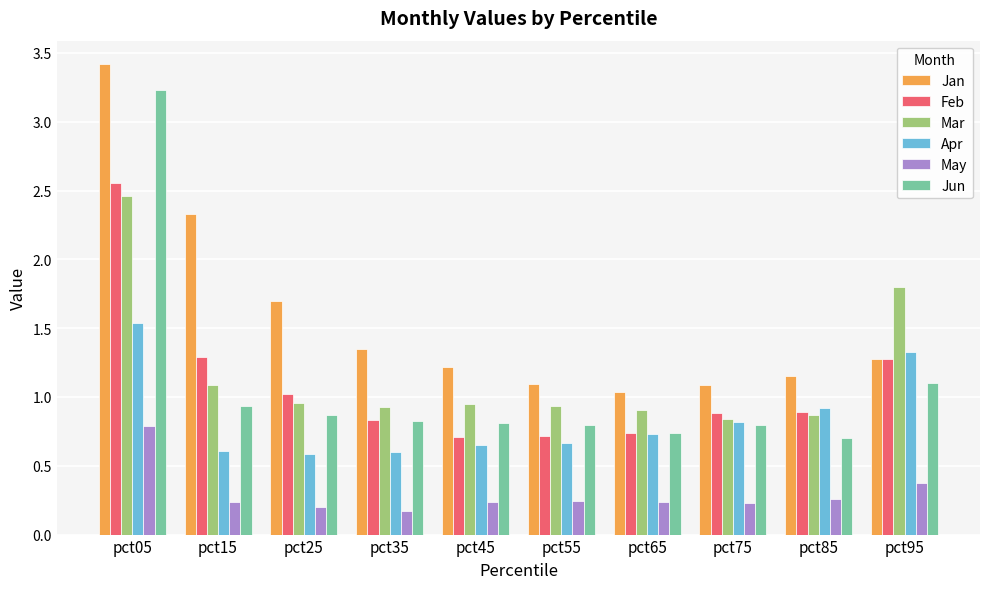

Is it true that Jan equals 1.7 at pct25?

True